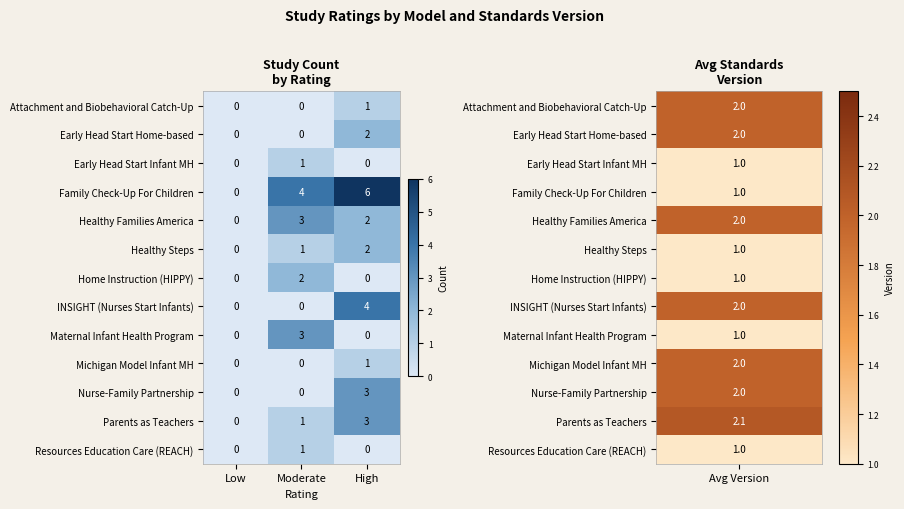

The value of Michigan Model Infant MH at High is 1. True or false?

True